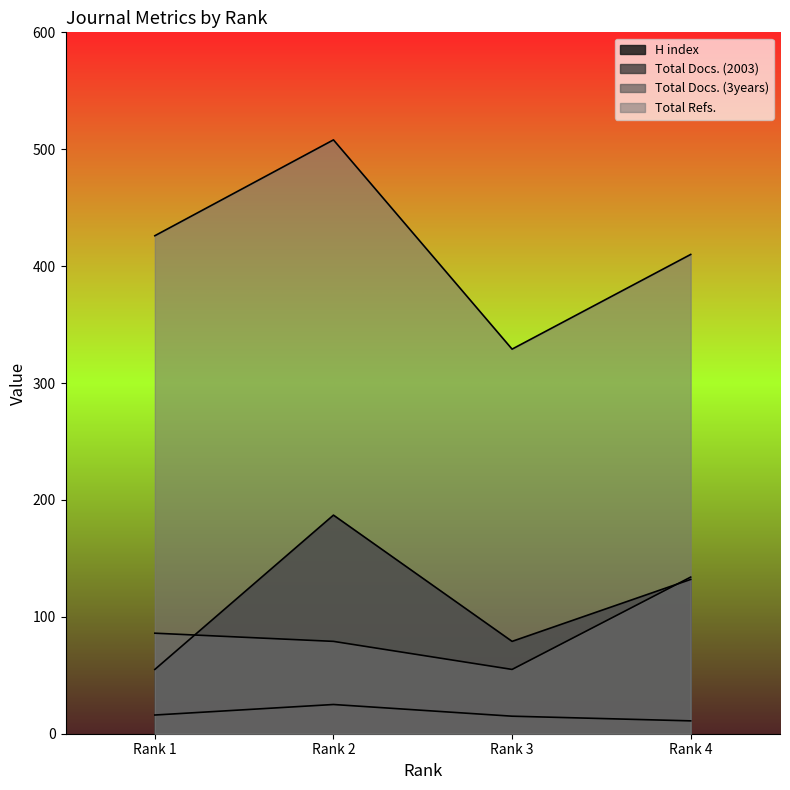

Rank the series by their maximum value, from highest to lowest.

Total Refs., H index, Total Docs. (3years), Total Docs. (2003)